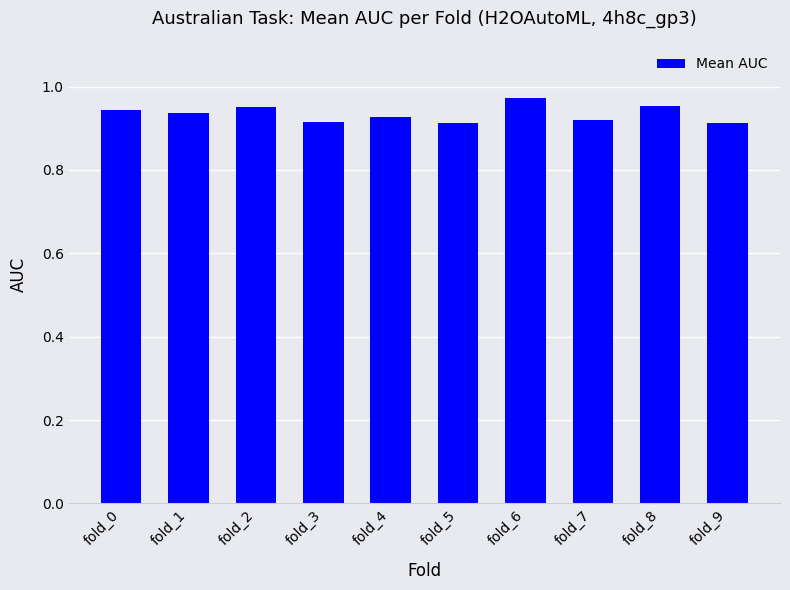

Is it true that the value at fold_0 is 1.3?

False